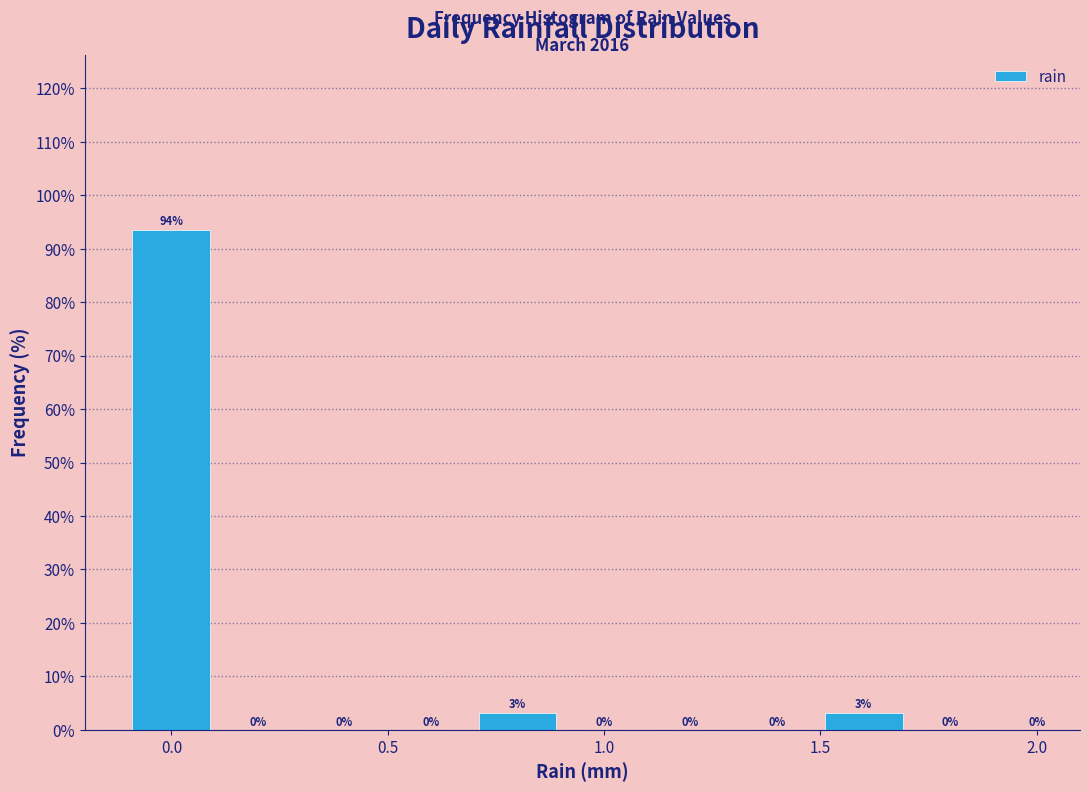

Over which range of the x-axis is the bar tallest?

-0.1 to 0.1